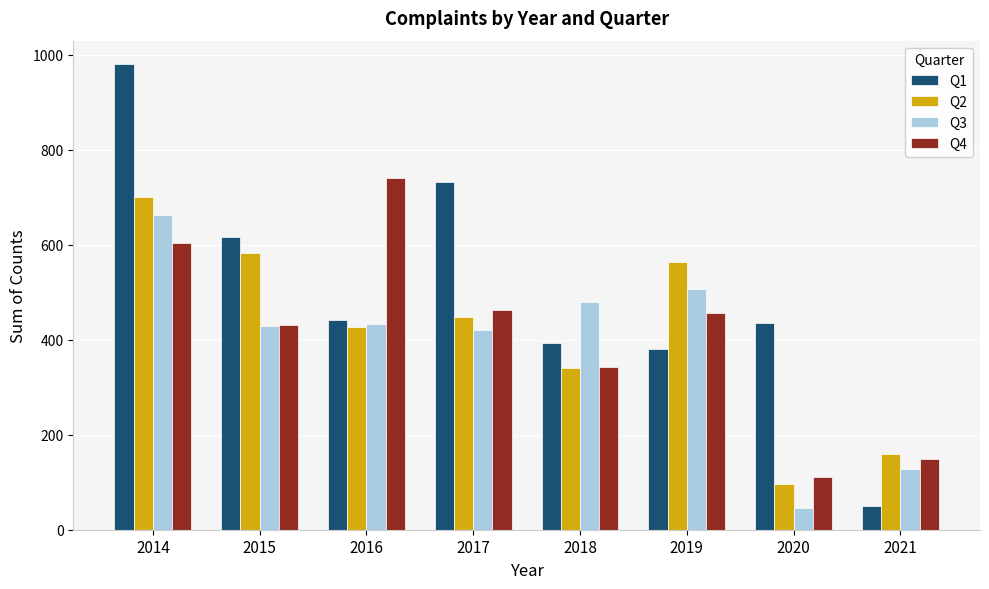

What is the spread (max minus min) of values at 2014?

377